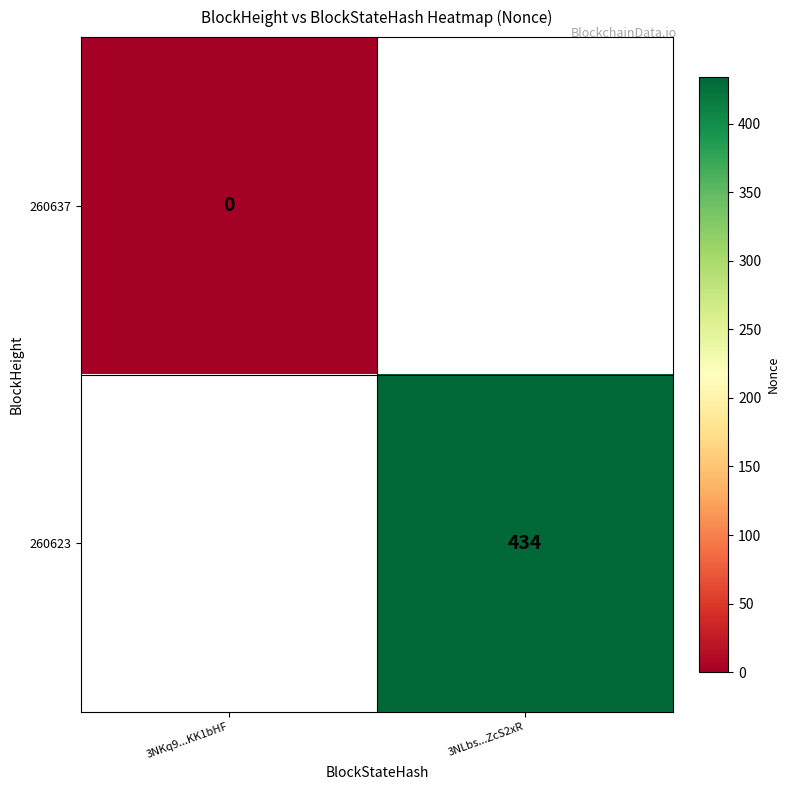

The value of 260623 at 3NLbs...ZcS2xR is 626. True or false?

False